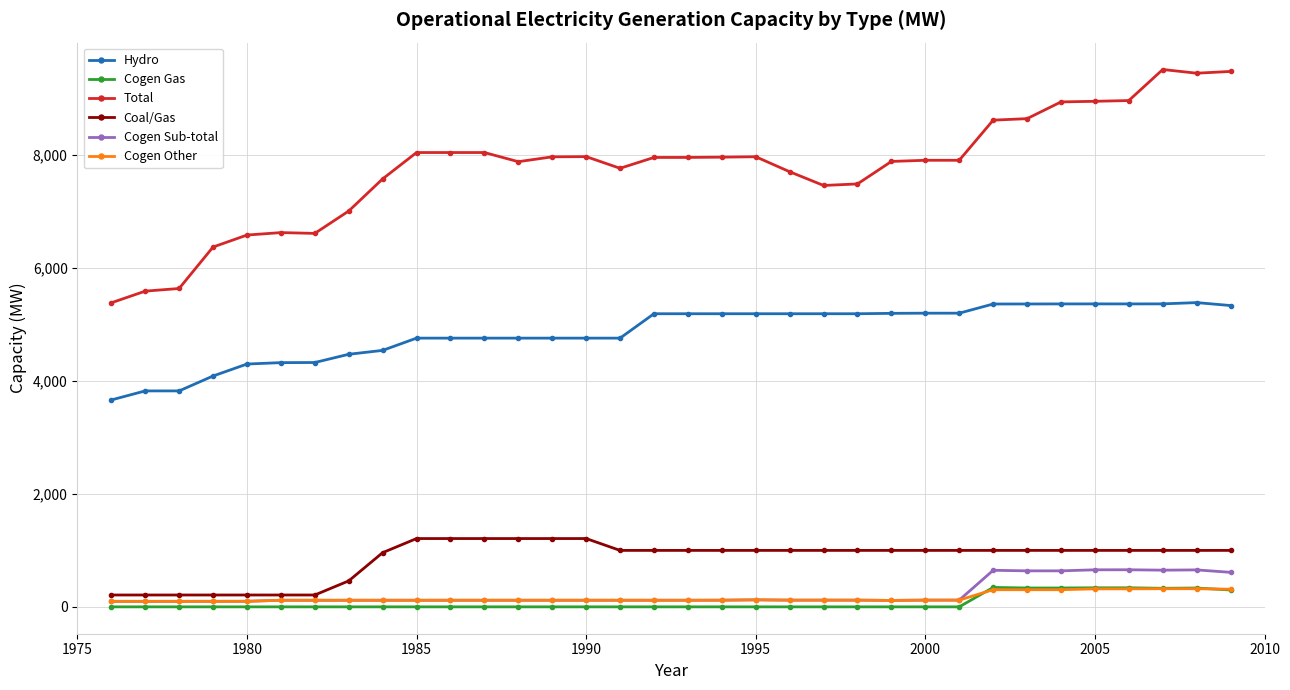

What is the value of the Hydro point at the 33rd from the left?

5389.6